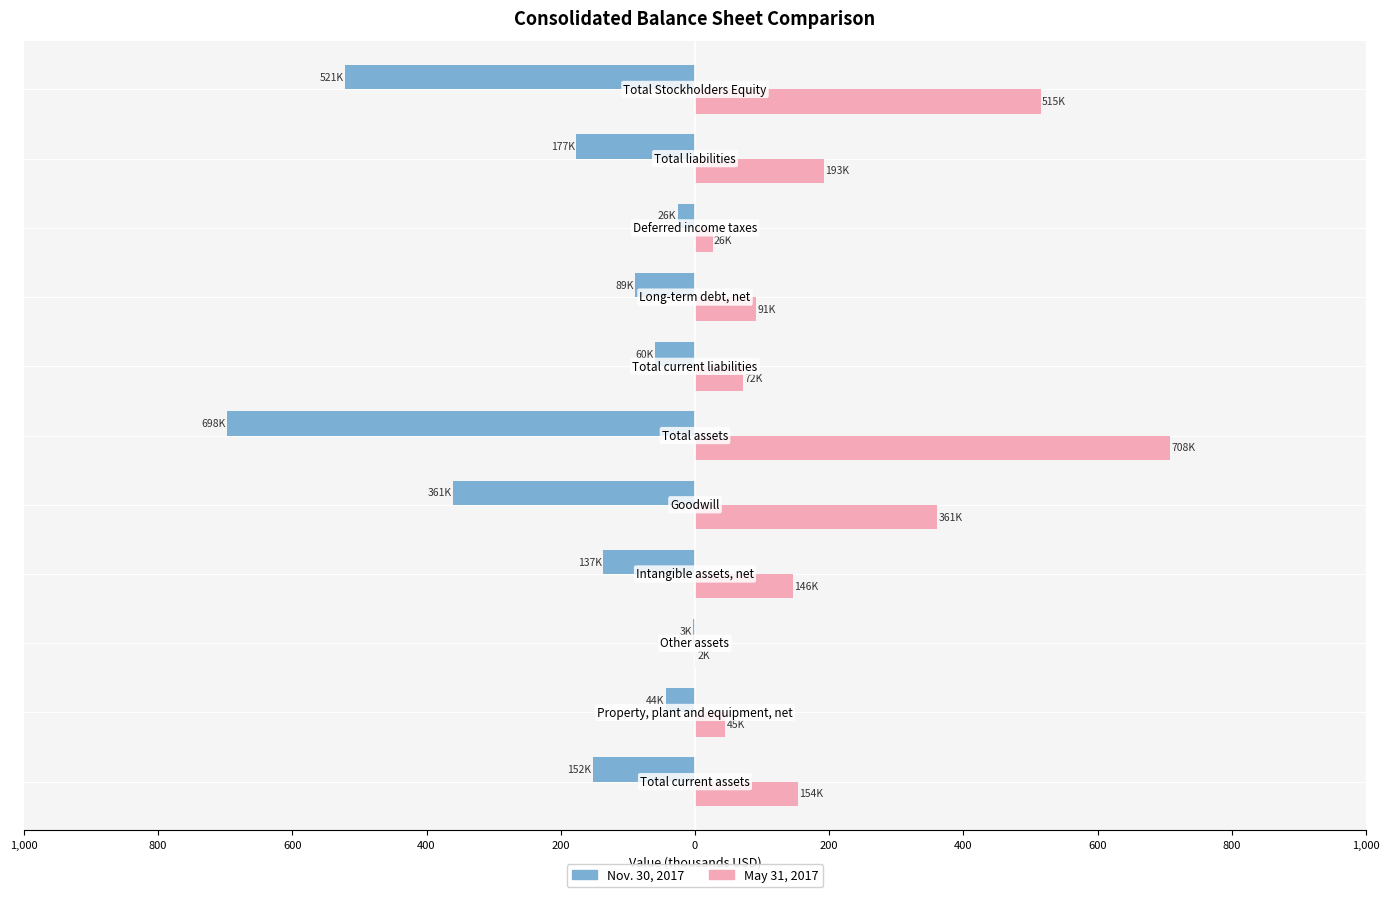

What are all the series names shown in the legend?

Nov. 30, 2017, May 31, 2017